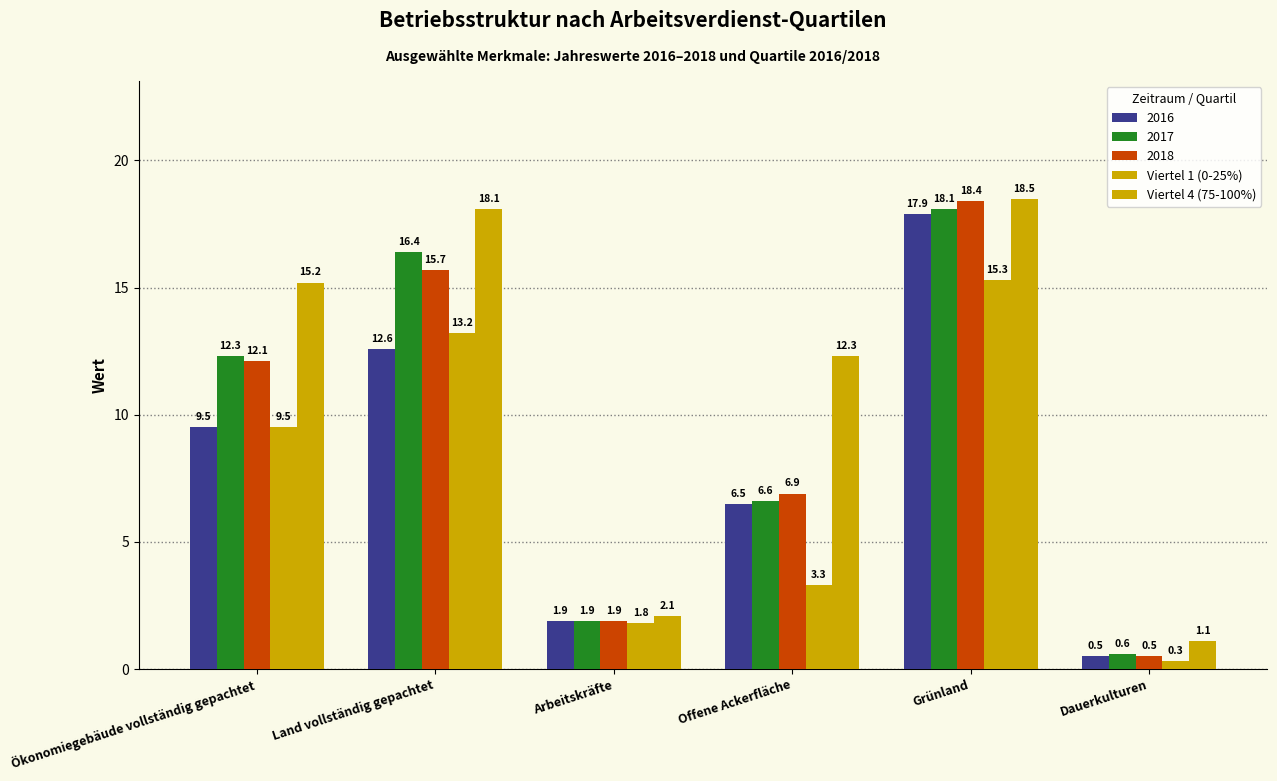

How many values in the 2017 series exceed 12?

3